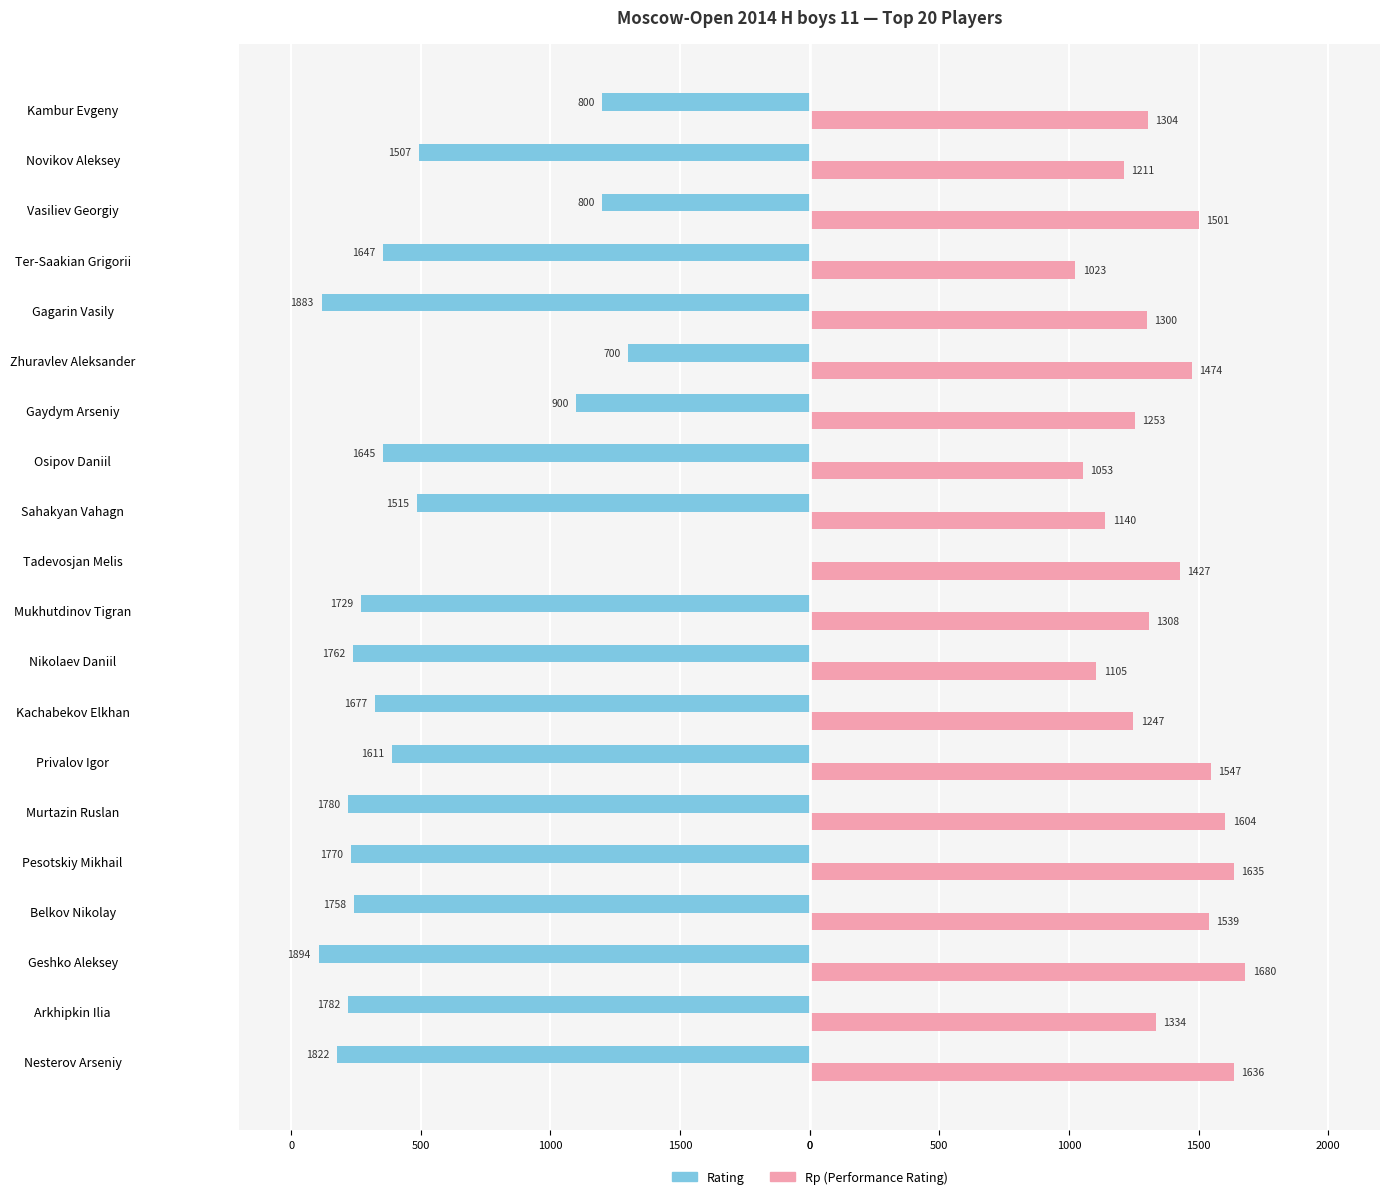

How many bars are there in each group?

2